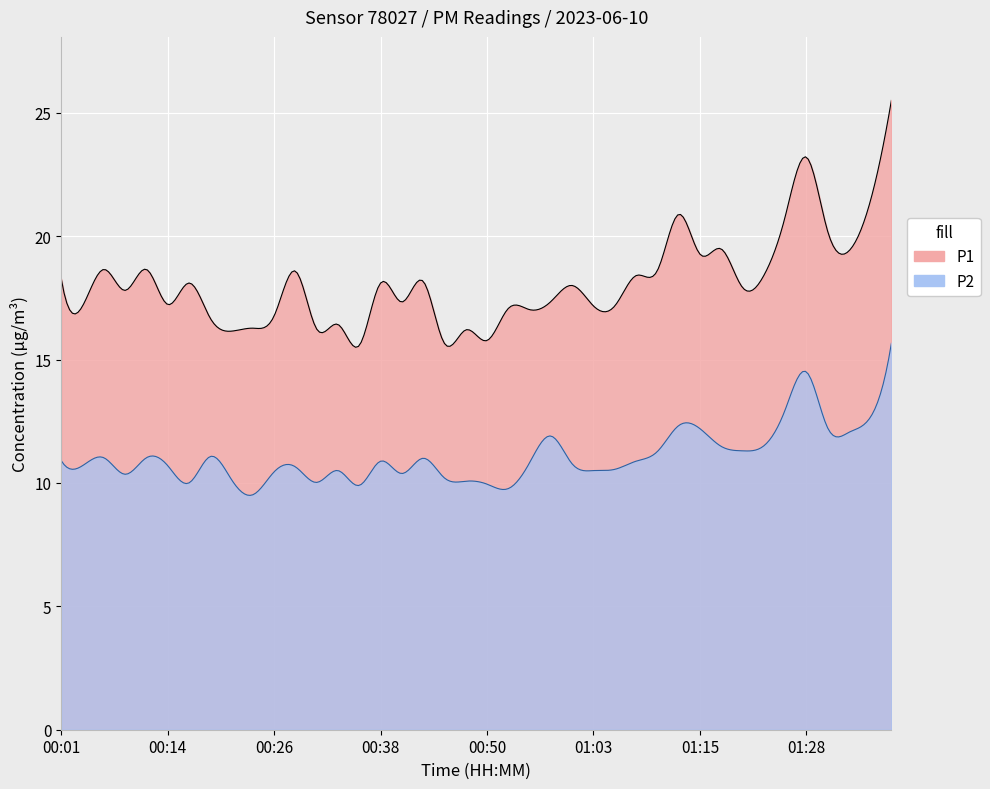

Reading left to right, list all the values displayed in this chart.

P1: 18.3	17.2	18.6	17.8	18.6	17.2	18.1	16.7	16.1	16.3	16.8	18.6	16.2	16.4	15.6	18.1	17.3	18.2	15.7	16.2	15.8	17.1	17.0	17.4	18.0	17.2	17.2	18.4	18.6	20.9	19.3	19.5	17.9	18.4	20.8	23.2	20.2	19.4	21.4	25.5
P2: 10.9	10.7	11.0	10.3	11.0	10.7	10.0	11.1	10.1	9.5	10.4	10.7	10.0	10.5	9.9	10.9	10.4	11.0	10.2	10.1	9.9	9.8	10.8	11.9	10.8	10.5	10.6	10.9	11.3	12.3	12.2	11.5	11.3	11.5	12.9	14.5	12.2	12.1	12.7	15.7